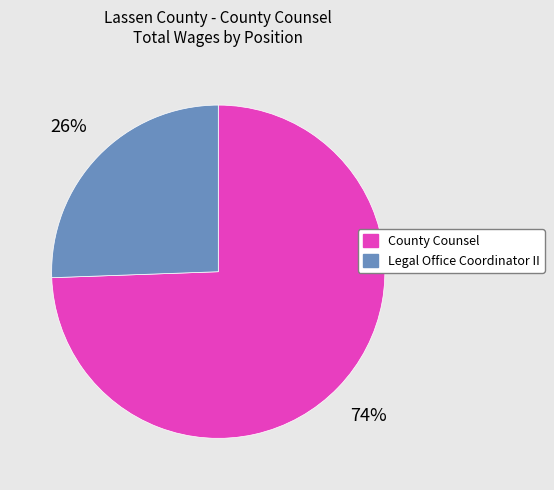

Which has a higher value, County Counsel or Legal Office Coordinator II?

County Counsel